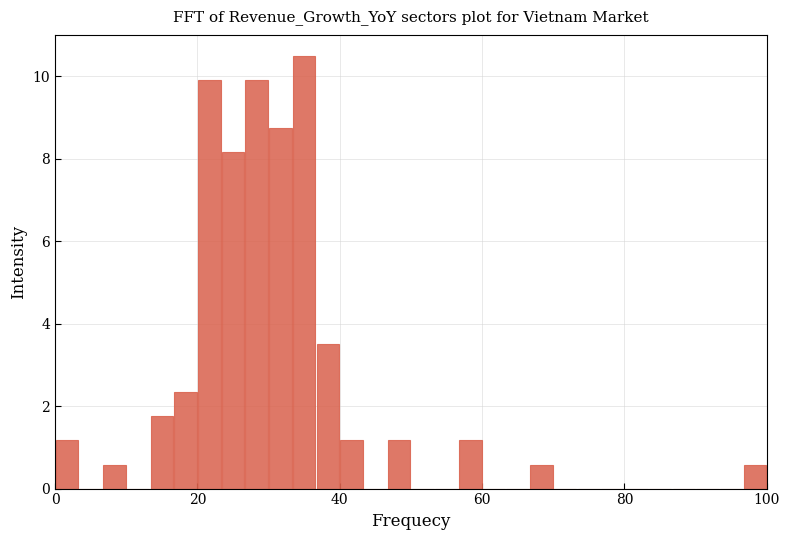

Read against the x-axis, roughly where is the centre of the tallest bar?

36